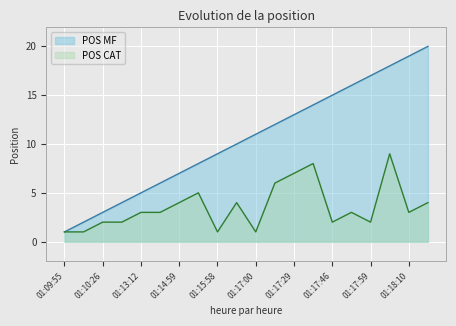

At which category does the chart reach its minimum across all series?

01:09:55